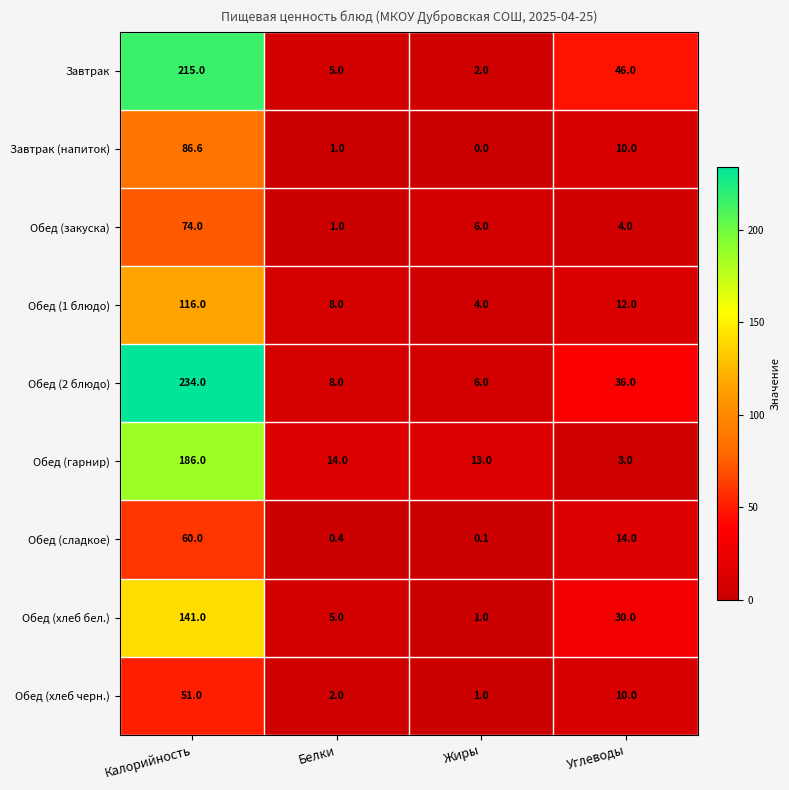

The value of Обед (закуска) at Калорийность is 112.7. True or false?

False